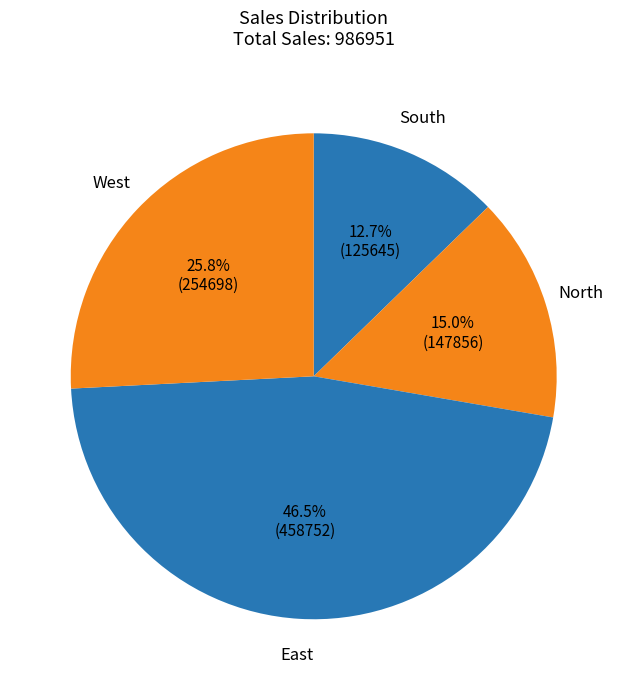

Combined, do West and South account for over 50%?

No